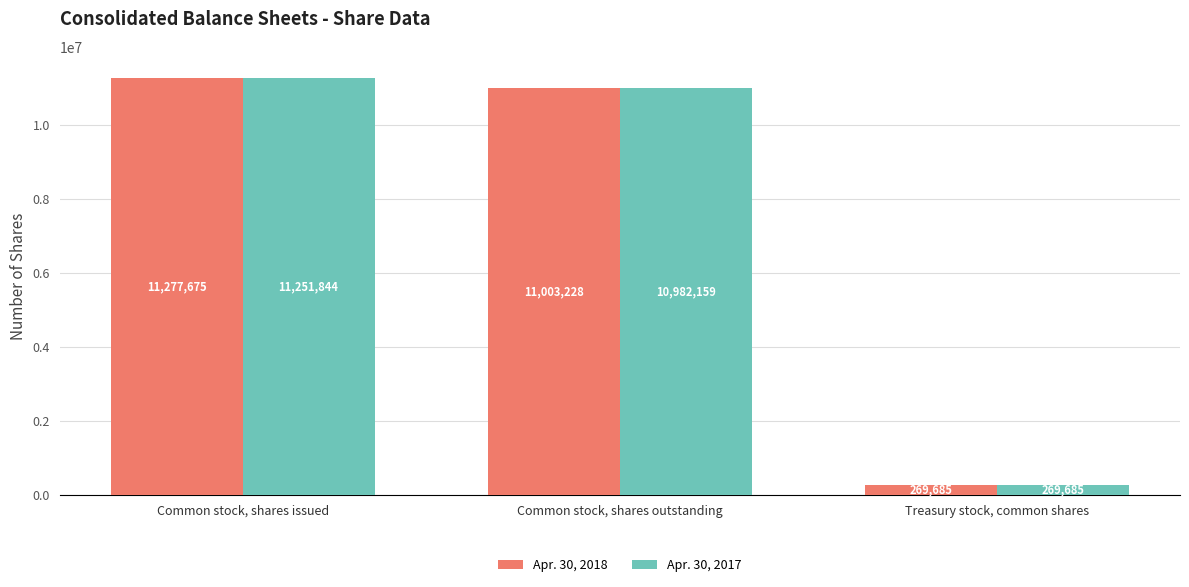

What is the difference between the highest and lowest values at Common stock, shares issued?

25831